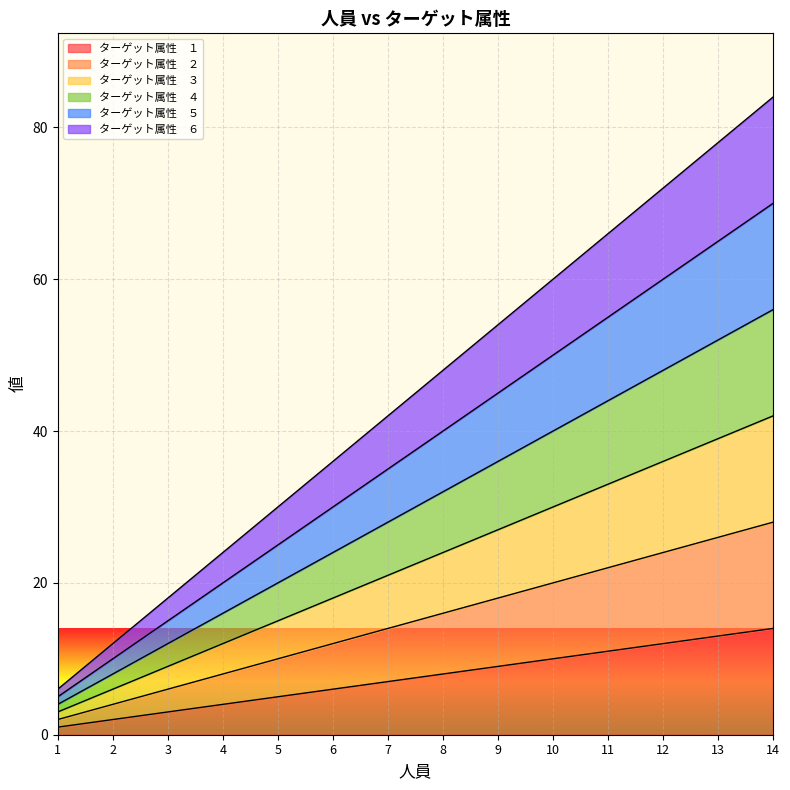

Which series has the widest spread of values?

ターゲット属性　６